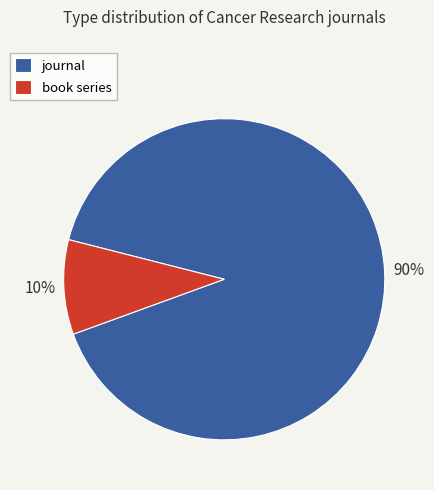

Which category has the smallest portion of the pie?

book series